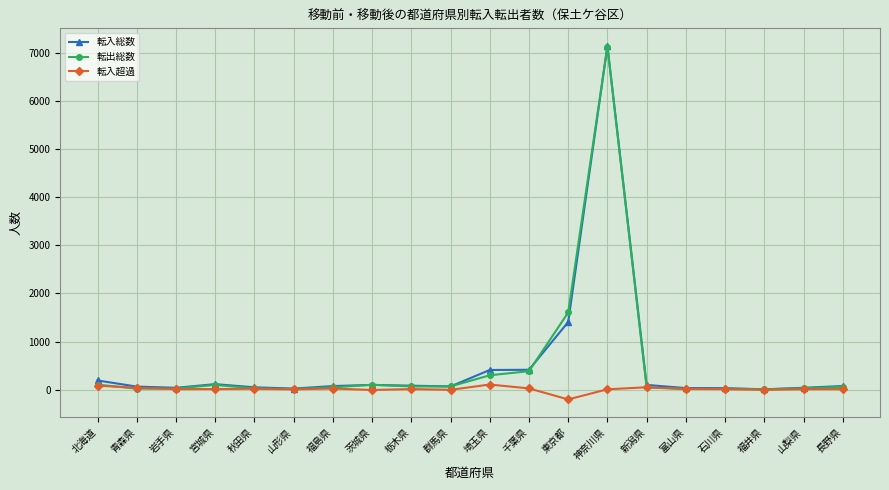

At 埼玉県, list the series in order from smallest to largest.

転入超過, 転出総数, 転入総数